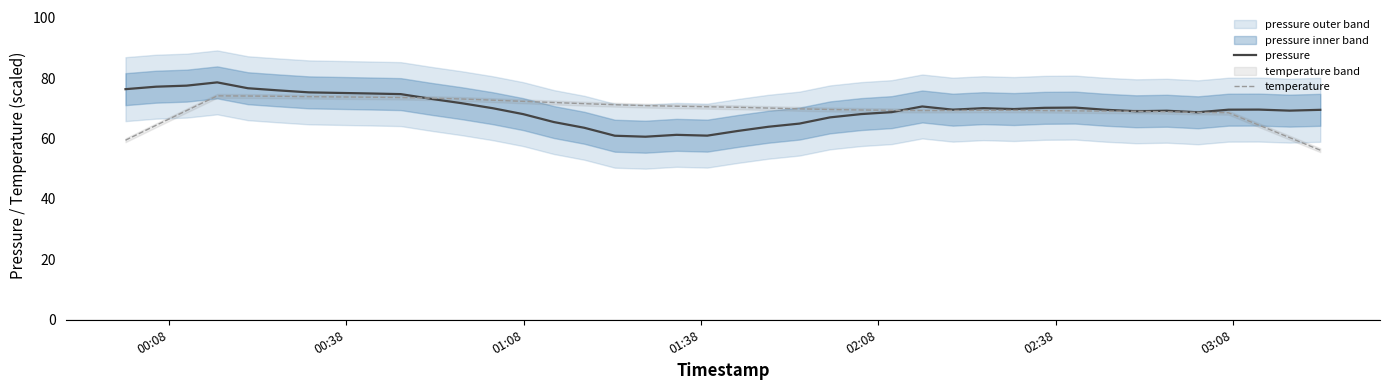

What is the maximum value for pressure?

78.6